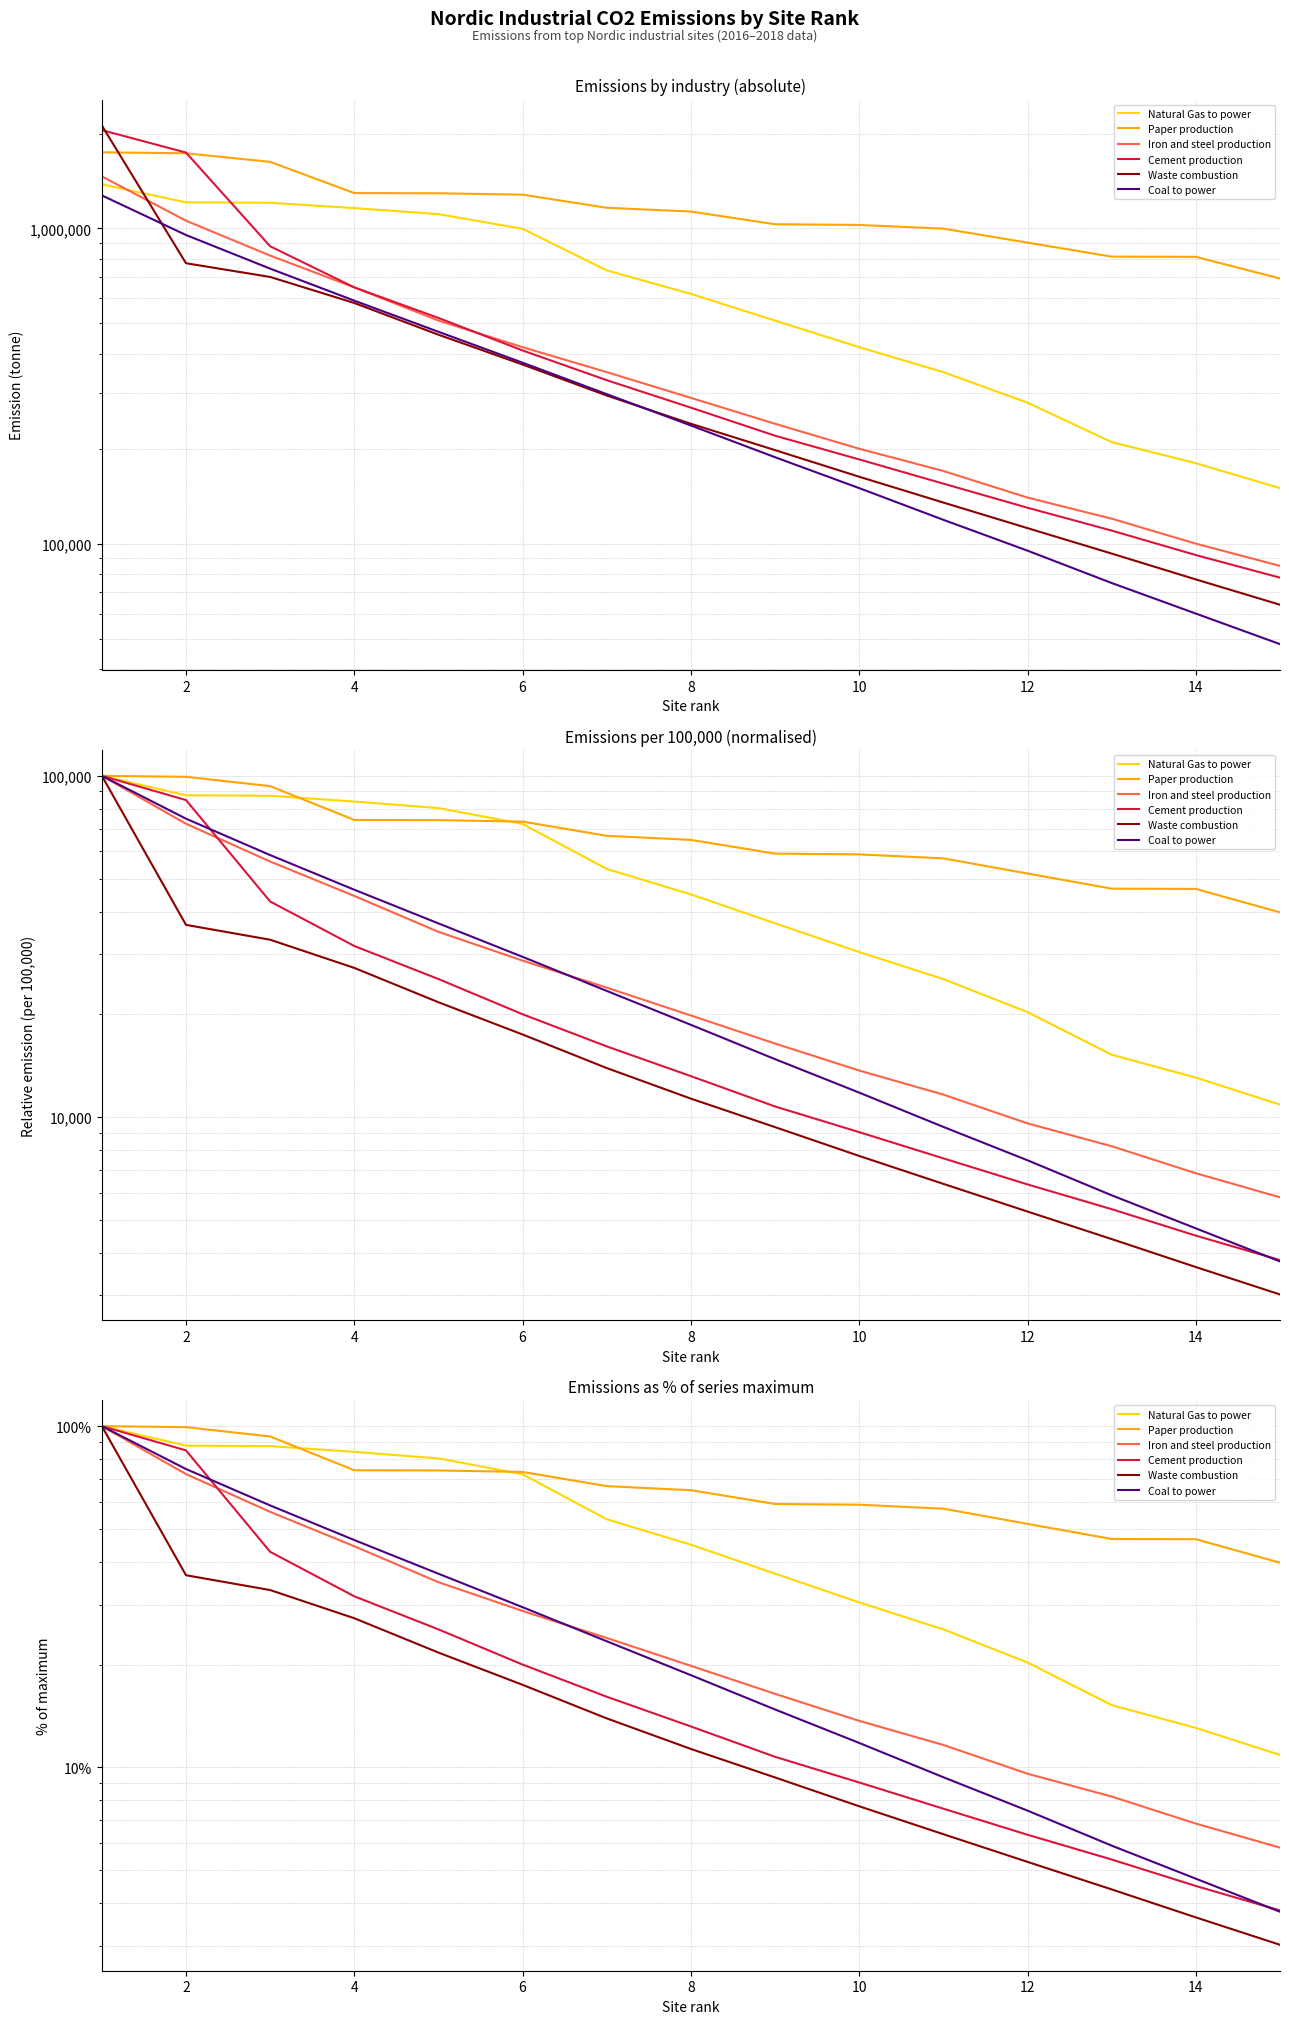

True or false: Coal to power has more than 0 interior local peaks.

False